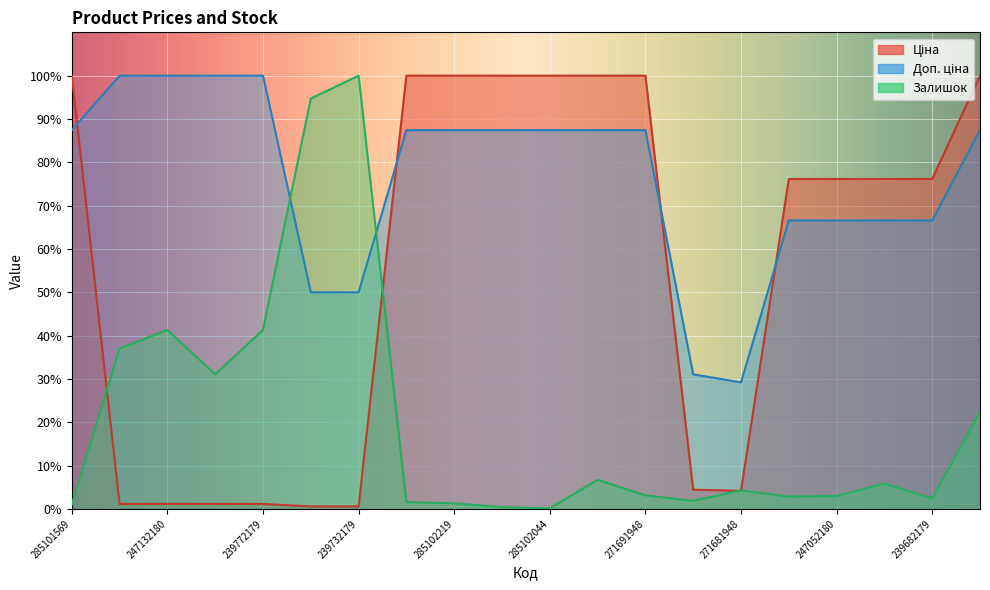

Is it true that Ціна equals 1.1 at 239682179?

False